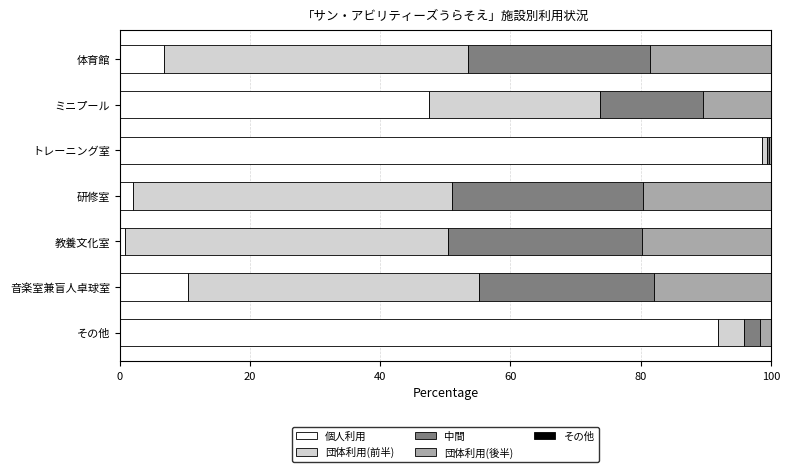

What is the total value across all series at 体育館?

100.0